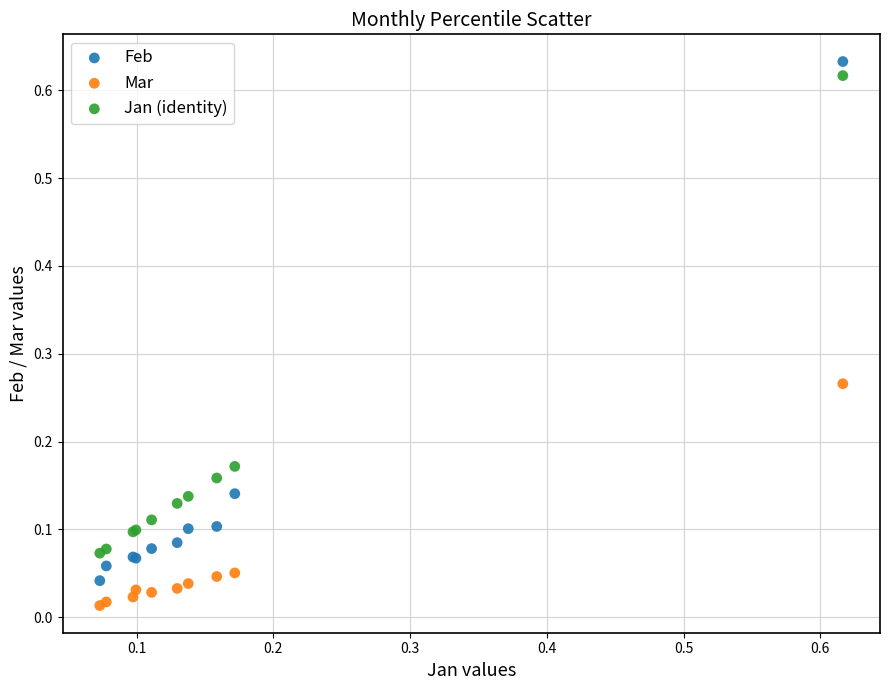

Which series contains the lowest Y value?

Mar